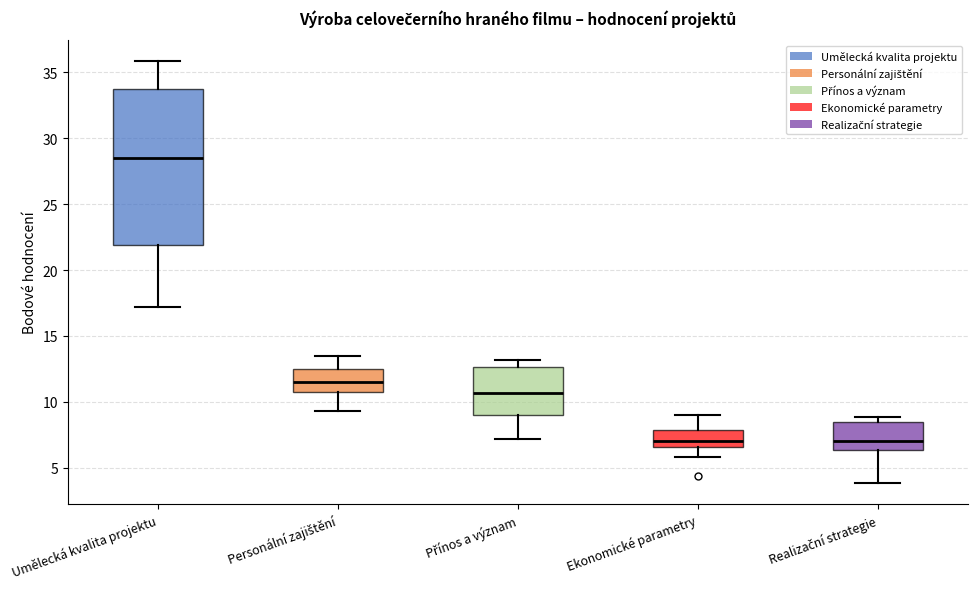

Reading left to right, transcribe this box plot: for each box, give where its median line is, the range the box spans, and where its two whiskers end, as read against the y-axis. The values are not printed on the chart, so give them approximately, as read against the axis.

Umělecká kvalita projektu: median 28.5, box 22.0 to 34.0, whiskers 17.0 to 36.0
Personální zajištění: median 11.5, box 11.0 to 12.5, whiskers 9.5 to 13.5
Přínos a význam: median 10.5, box 9.0 to 12.5, whiskers 7.0 to 13.0
Ekonomické parametry: median 7.0, box 6.5 to 8.0, whiskers 6.0 to 9.0
Realizační strategie: median 7.0, box 6.5 to 8.5, whiskers 4.0 to 9.0